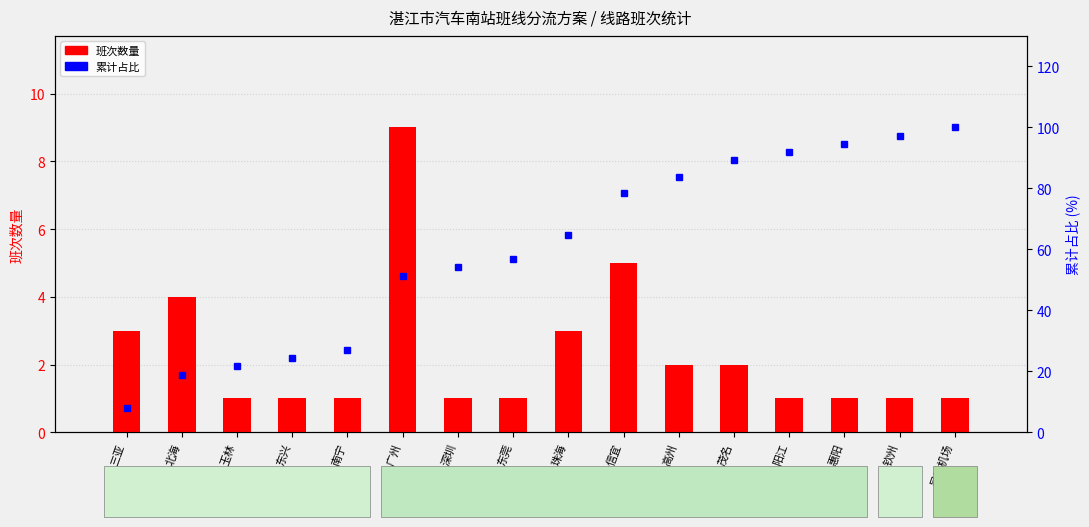

What is the minimum value shown in the chart?

1.0